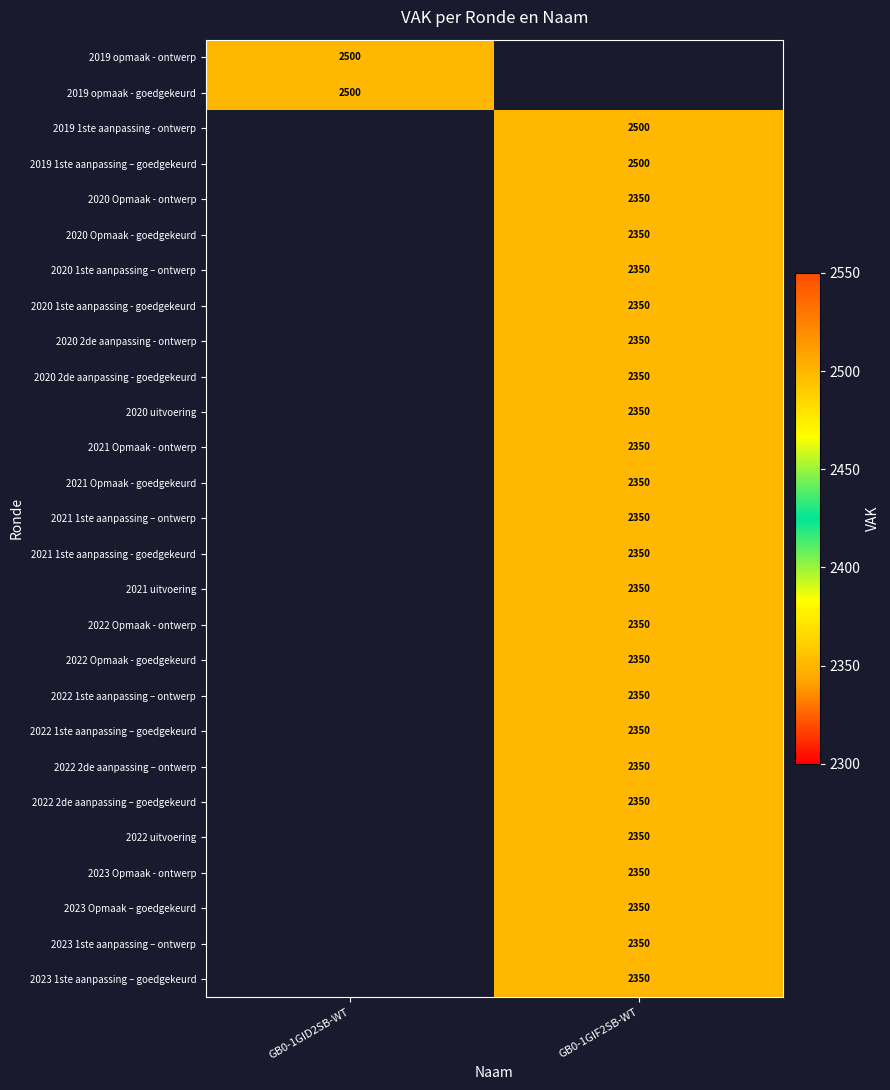

How many distinct data groups are displayed?

27